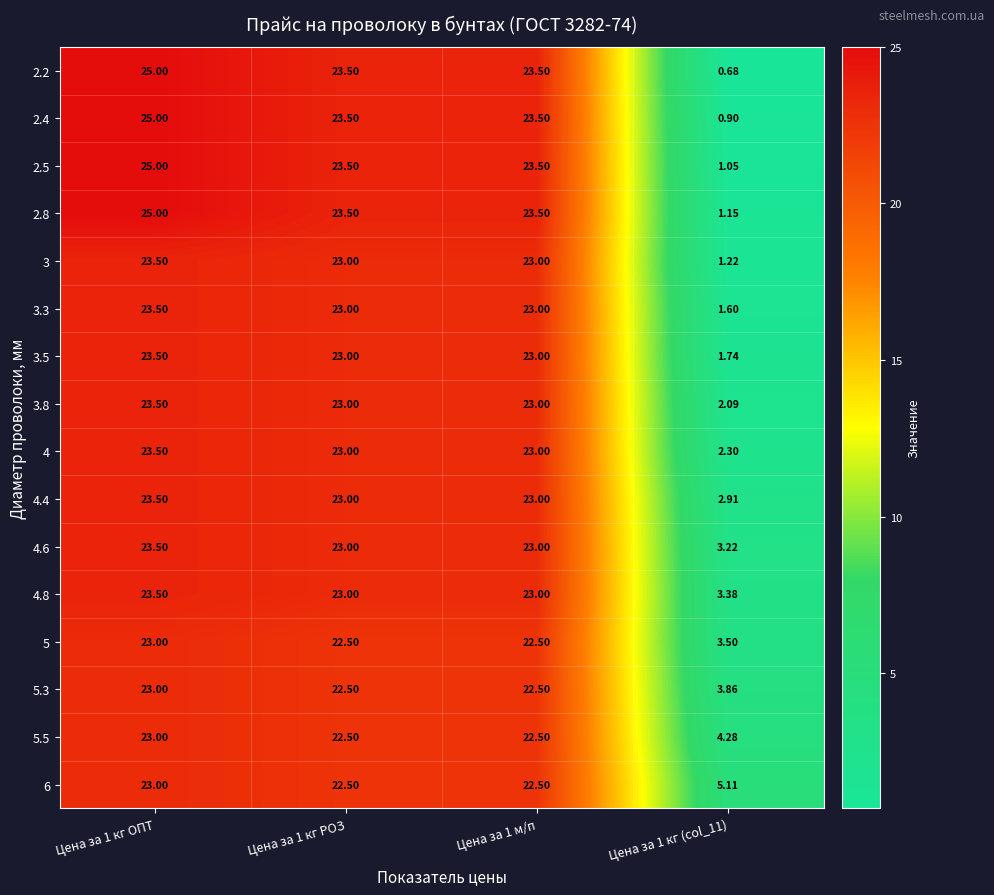

What is the total value across all series at Цена за 1 м/п?

368.0